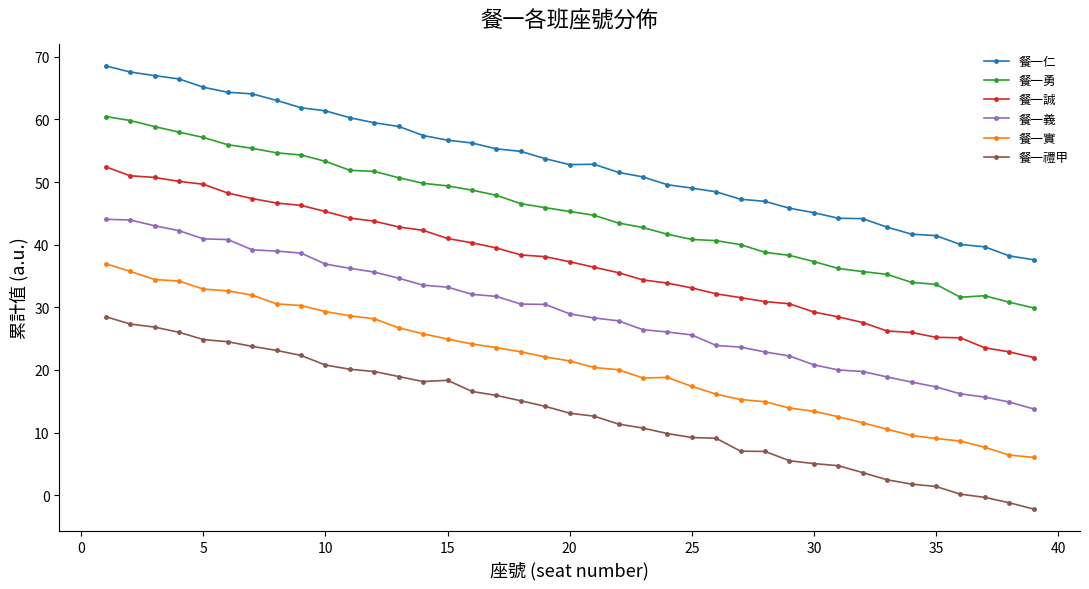

Which series has the largest total across all categories?

餐一仁